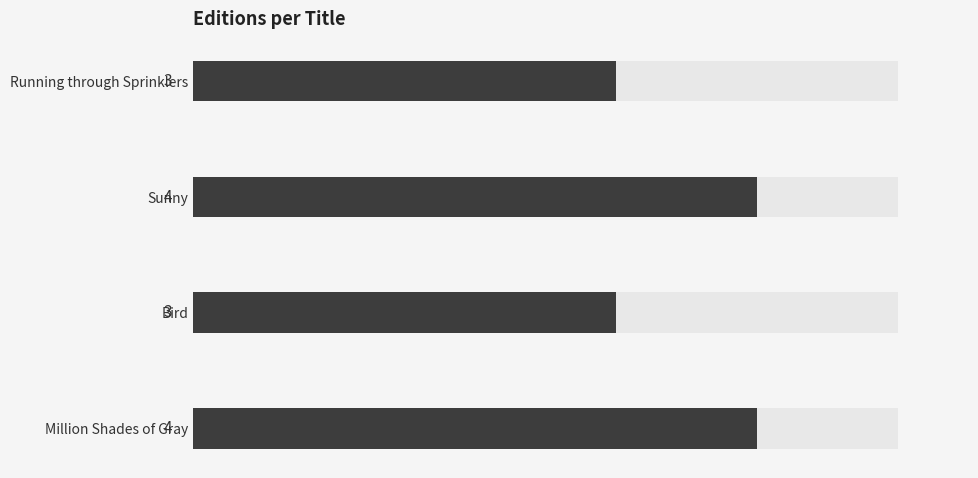

List the labels in order of value, smallest first.

Running through Sprinklers, Bird, Sunny, Million Shades of Gray